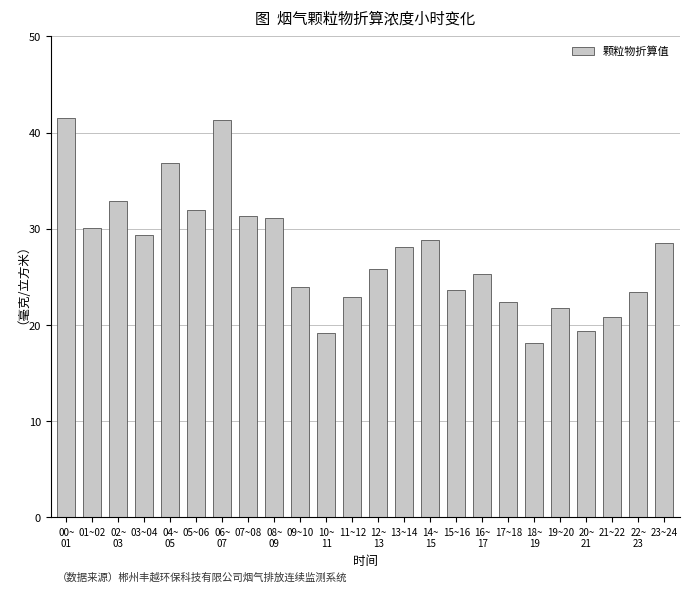

What position from the left is 21~22?

22